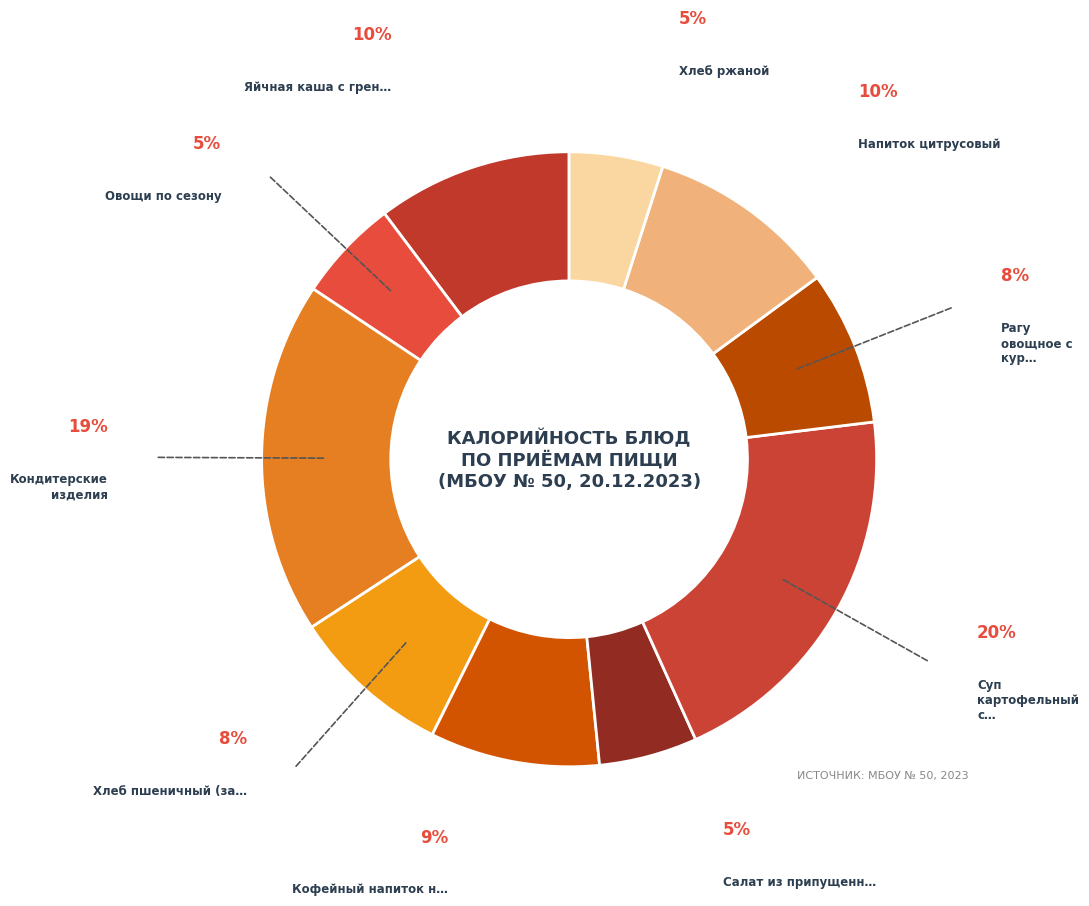

Count the number of slices in the pie.

10